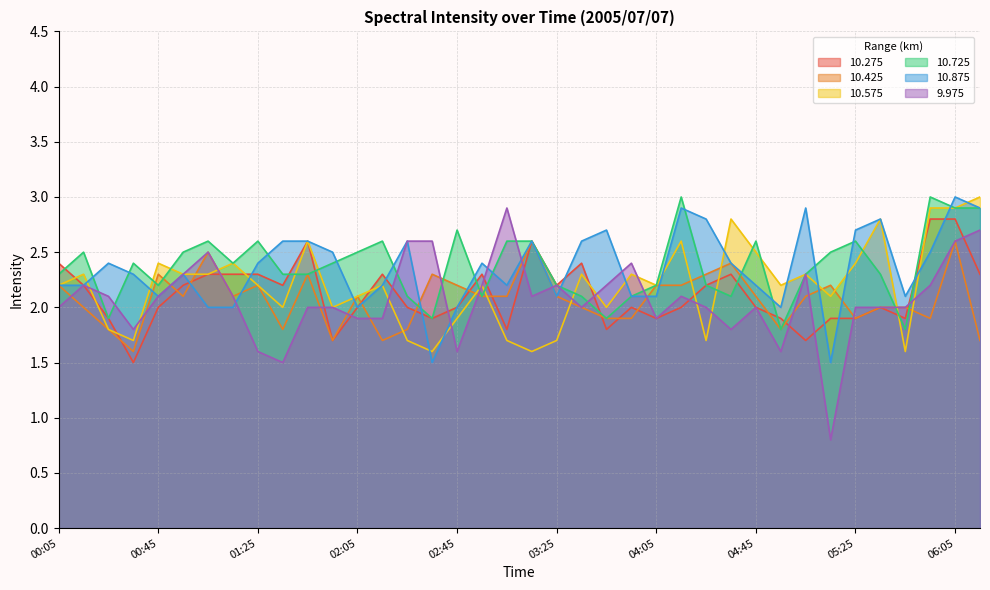

What is the difference between the 9.975 values at 05:25 and 02:05?

0.1